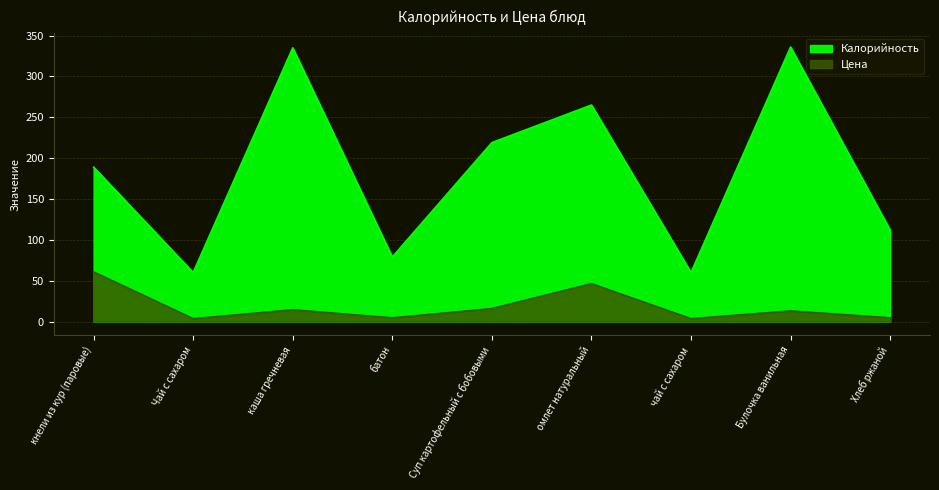

What is the approximate value of Калорийность at Булочка ванильная?

336.0